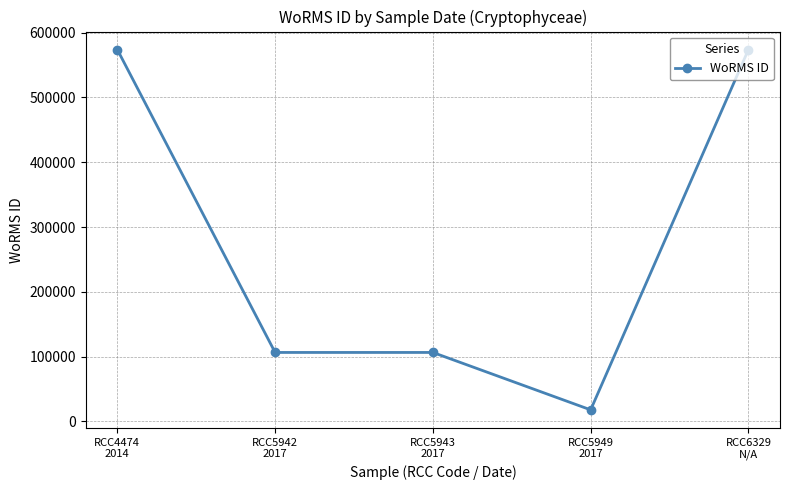

What is the sum of the values at RCC5943
2017 and RCC5949
2017?

123928